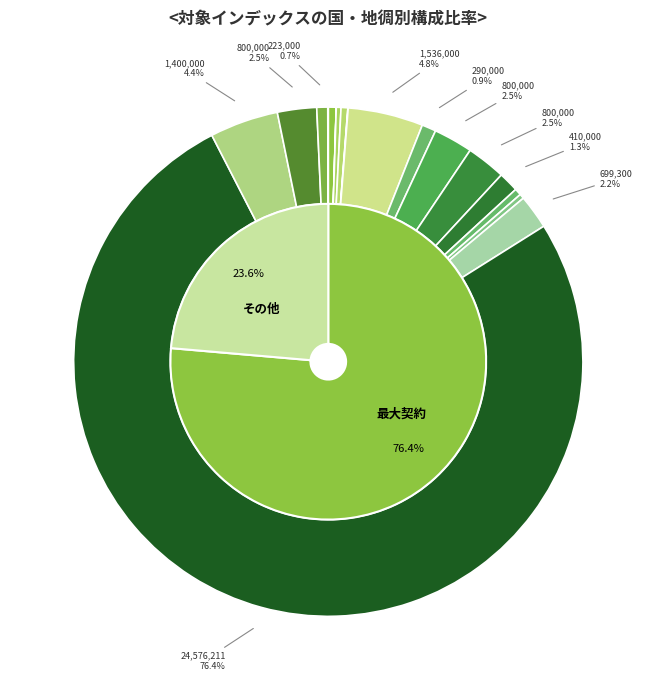

To the nearest percent, what is the difference between the largest and smallest slice percentages?

76%